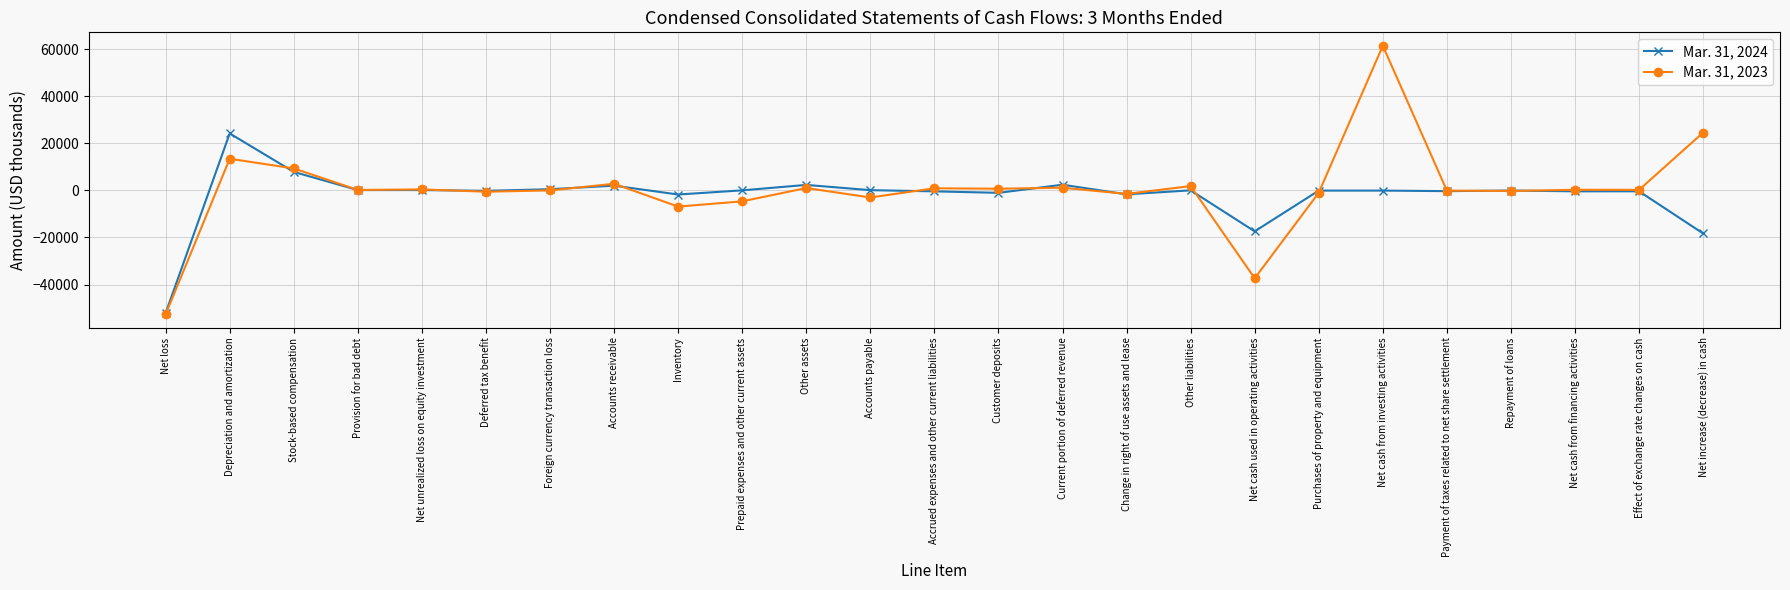

What are all the series names shown in the legend?

Mar. 31, 2024, Mar. 31, 2023